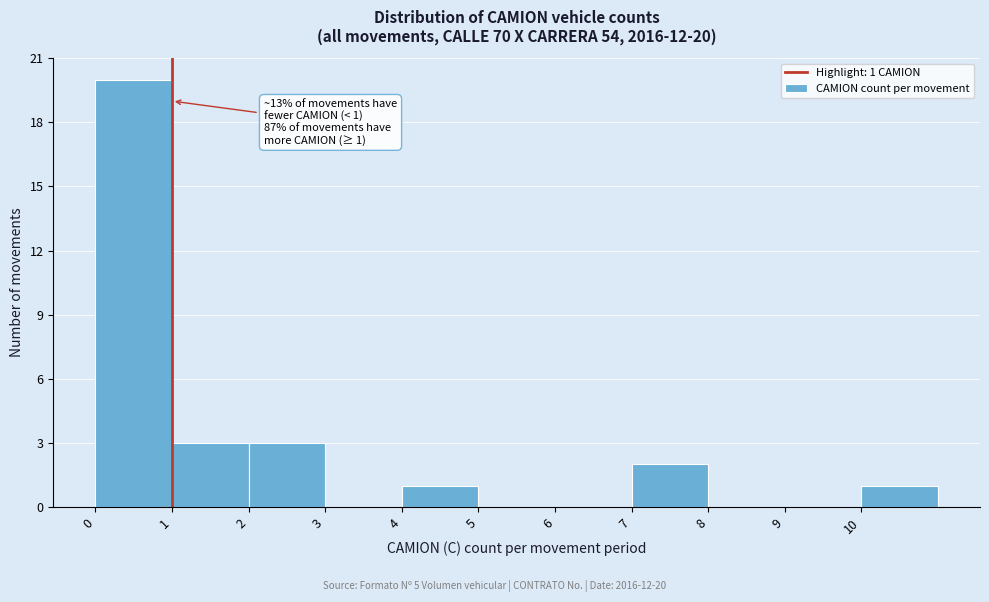

Over which range of the x-axis is the bar tallest?

0 to 1